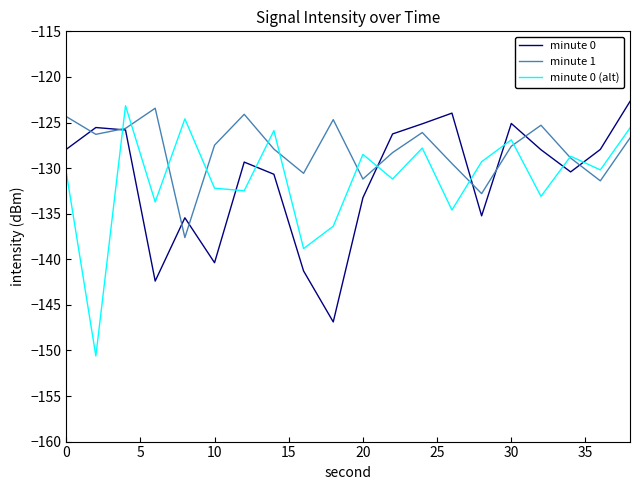

True or false: minute 1 and minute 0 cross at least once.

True